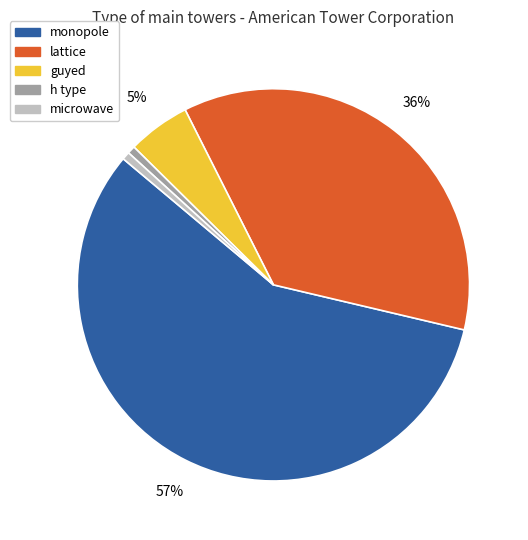

What percentage is the h type slice, to the nearest percent?

1%